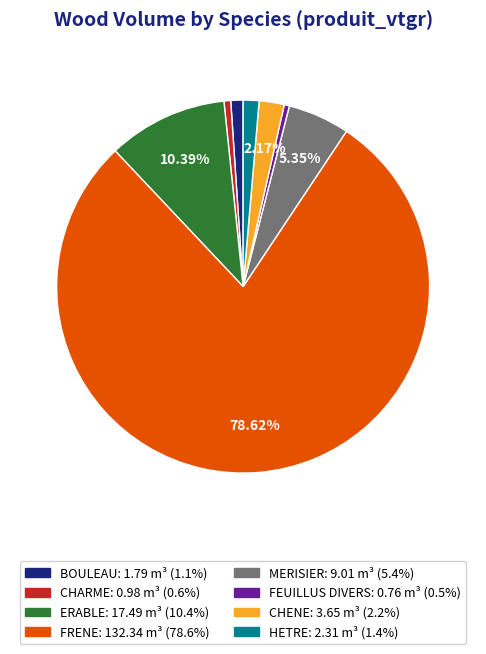

Is it true that CHARME is 6% of the pie?

False